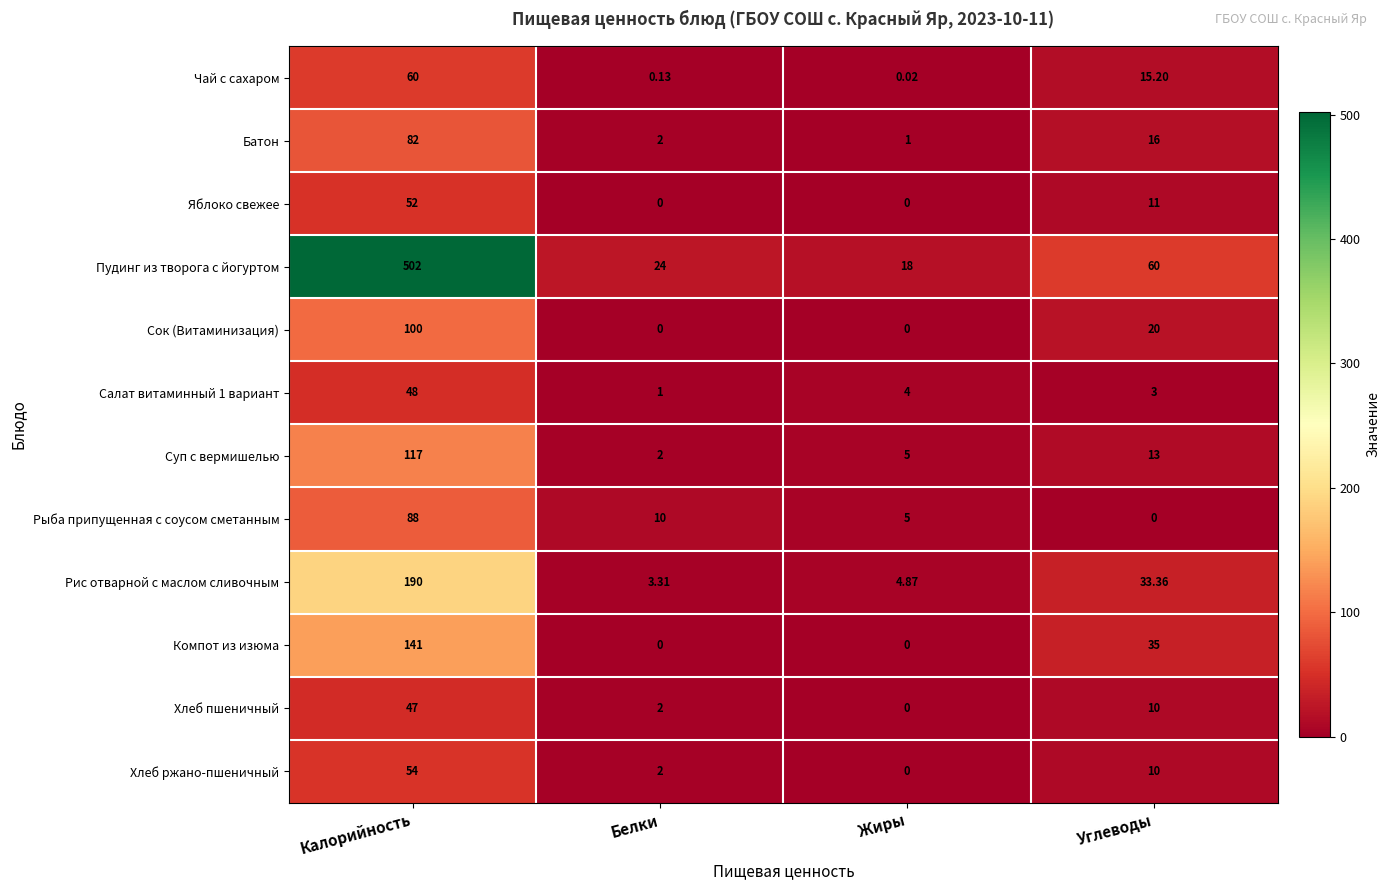

At which category is the sum across all series the highest?

Калорийность